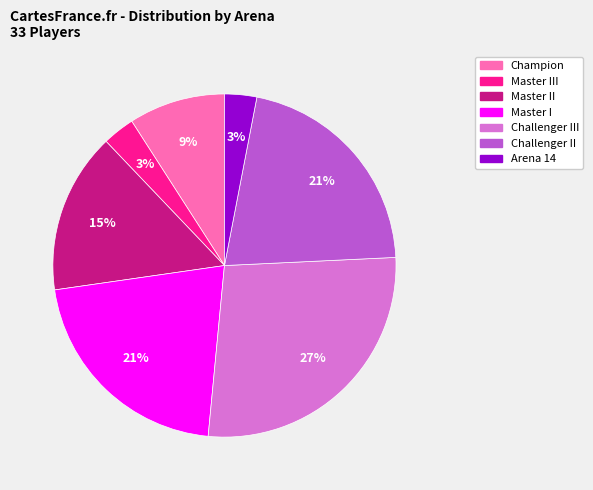

How many slices are in this pie chart?

7